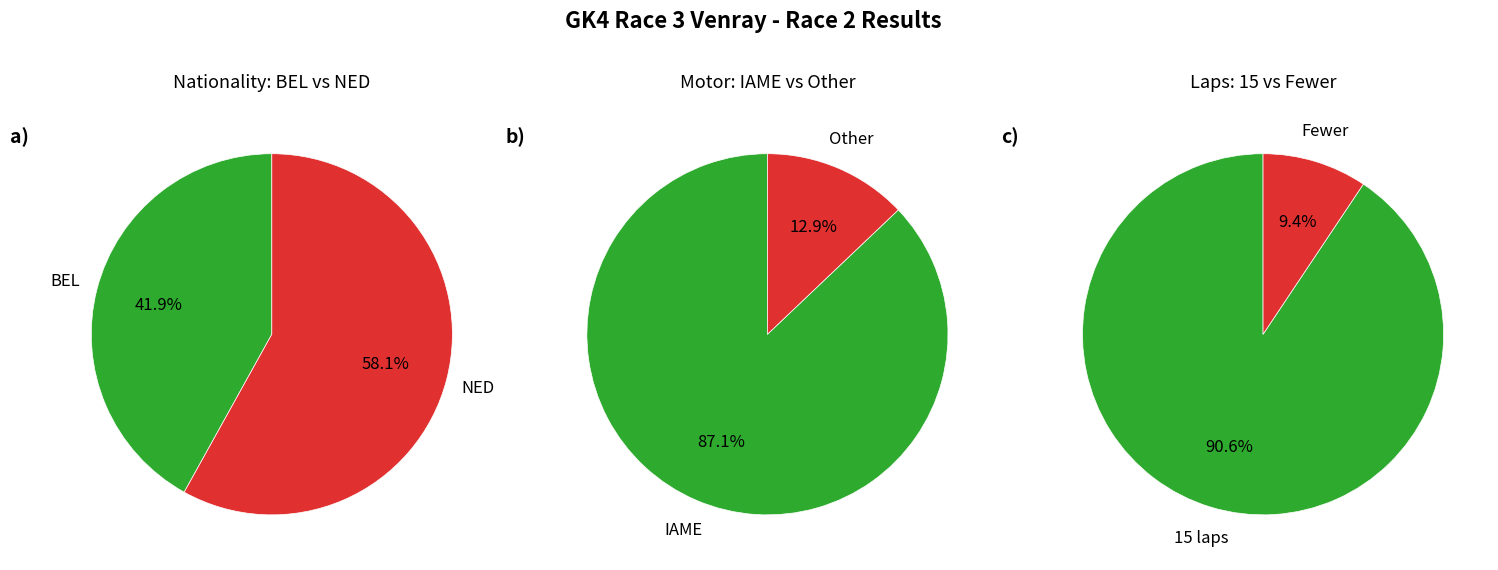

Is there any slice that represents more than half of the pie?

Yes